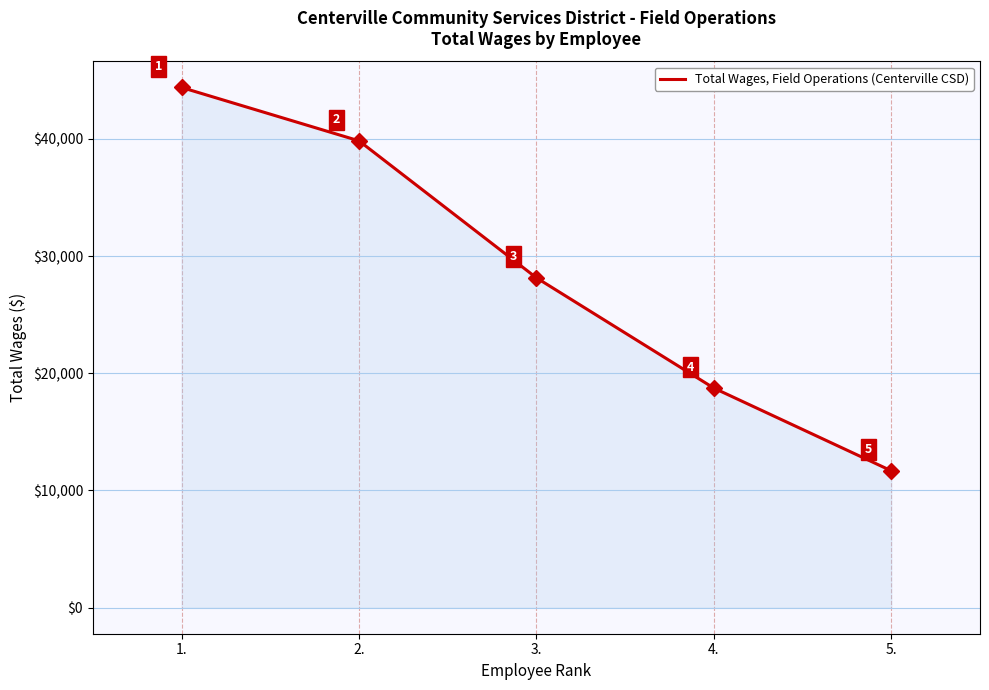

Reading left to right, what are all the values shown in this chart?

44380	39828	28143	18734	11680